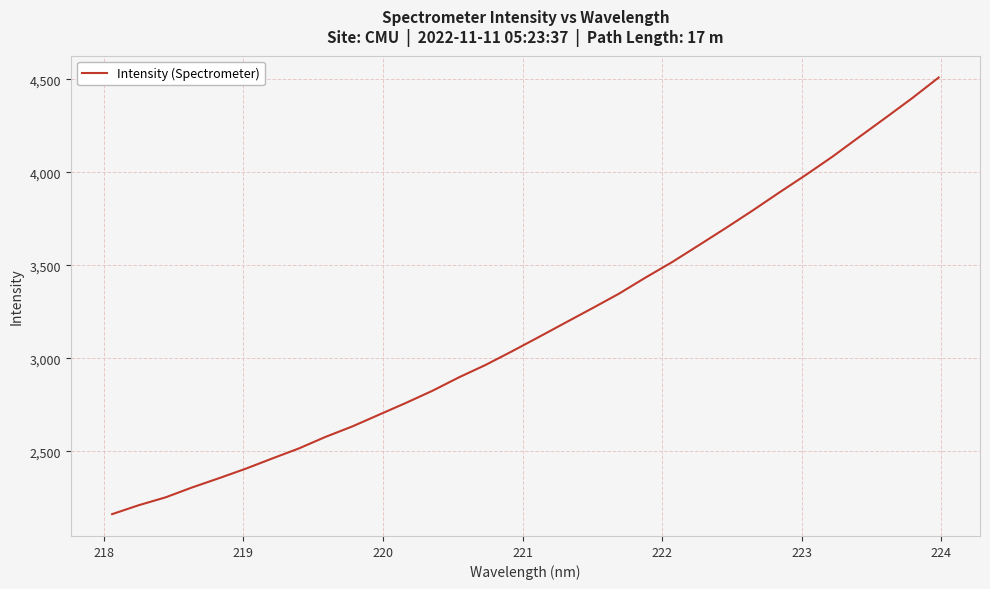

What is the minimum value shown in the chart?

2162.1